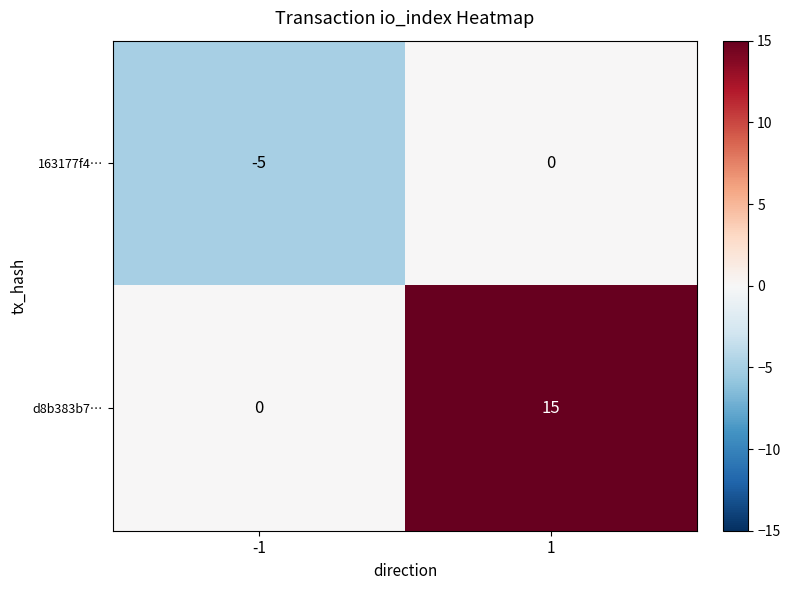

Is the value of d8b383b7… at 1 greater than the value of 163177f4… at 1?

Yes